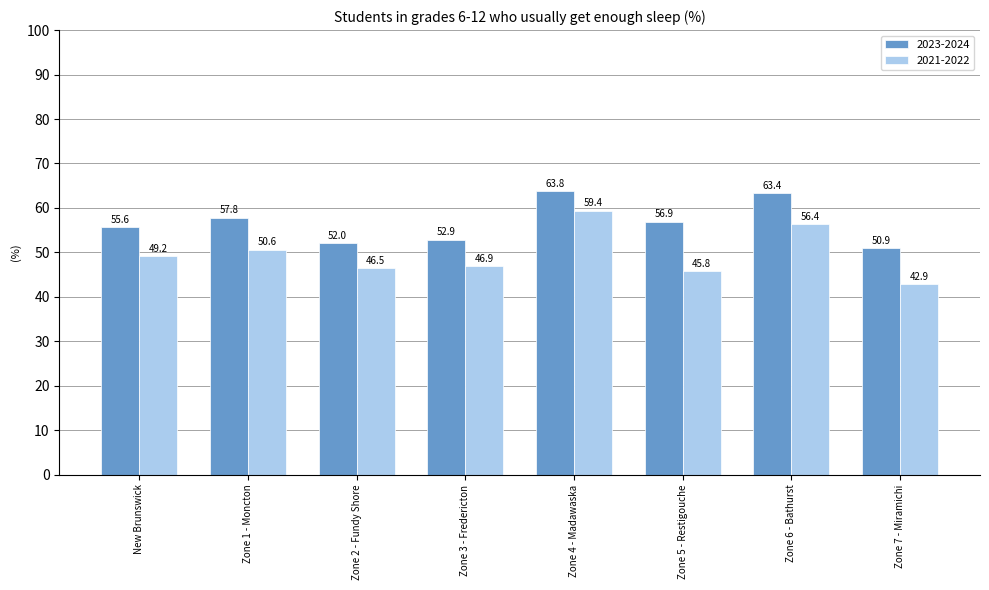

What is the total value across all series at Zone 4 - Madawaska?

123.2